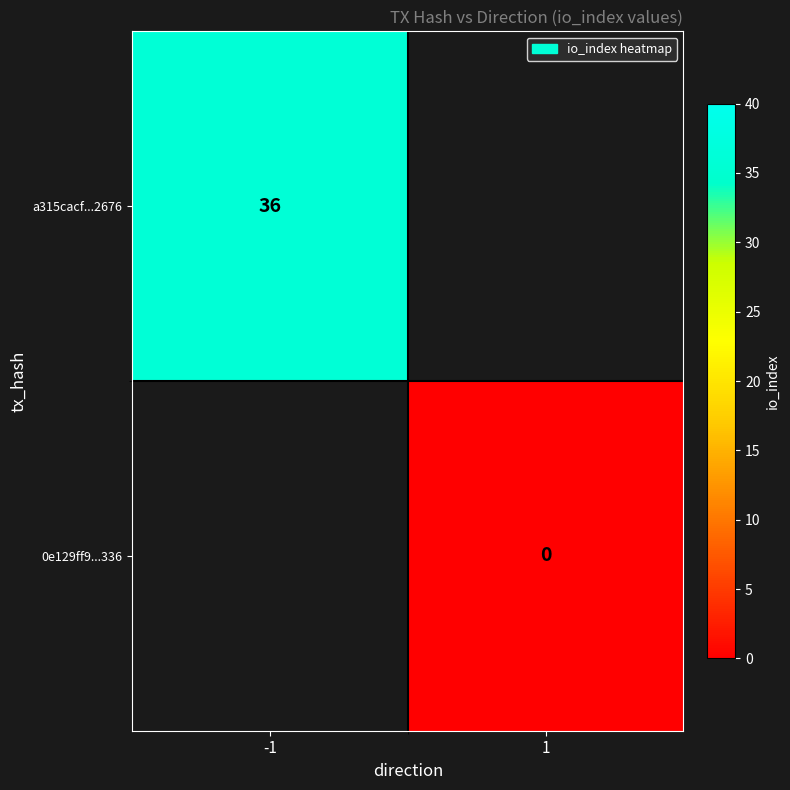

How many distinct data groups are displayed?

2